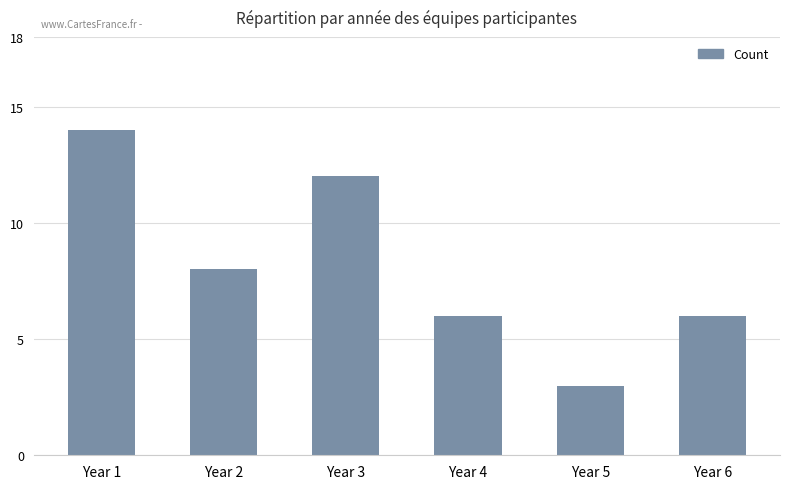

What is the ratio of the value at Year 4 to the value at Year 1?

0.4